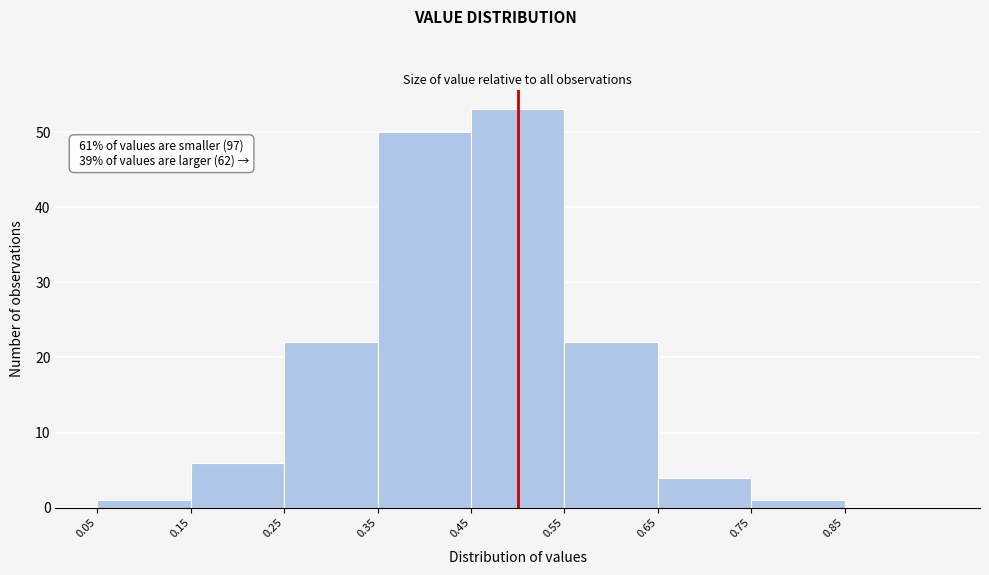

Which range on the x-axis has the tallest bar?

0.45 to 0.55